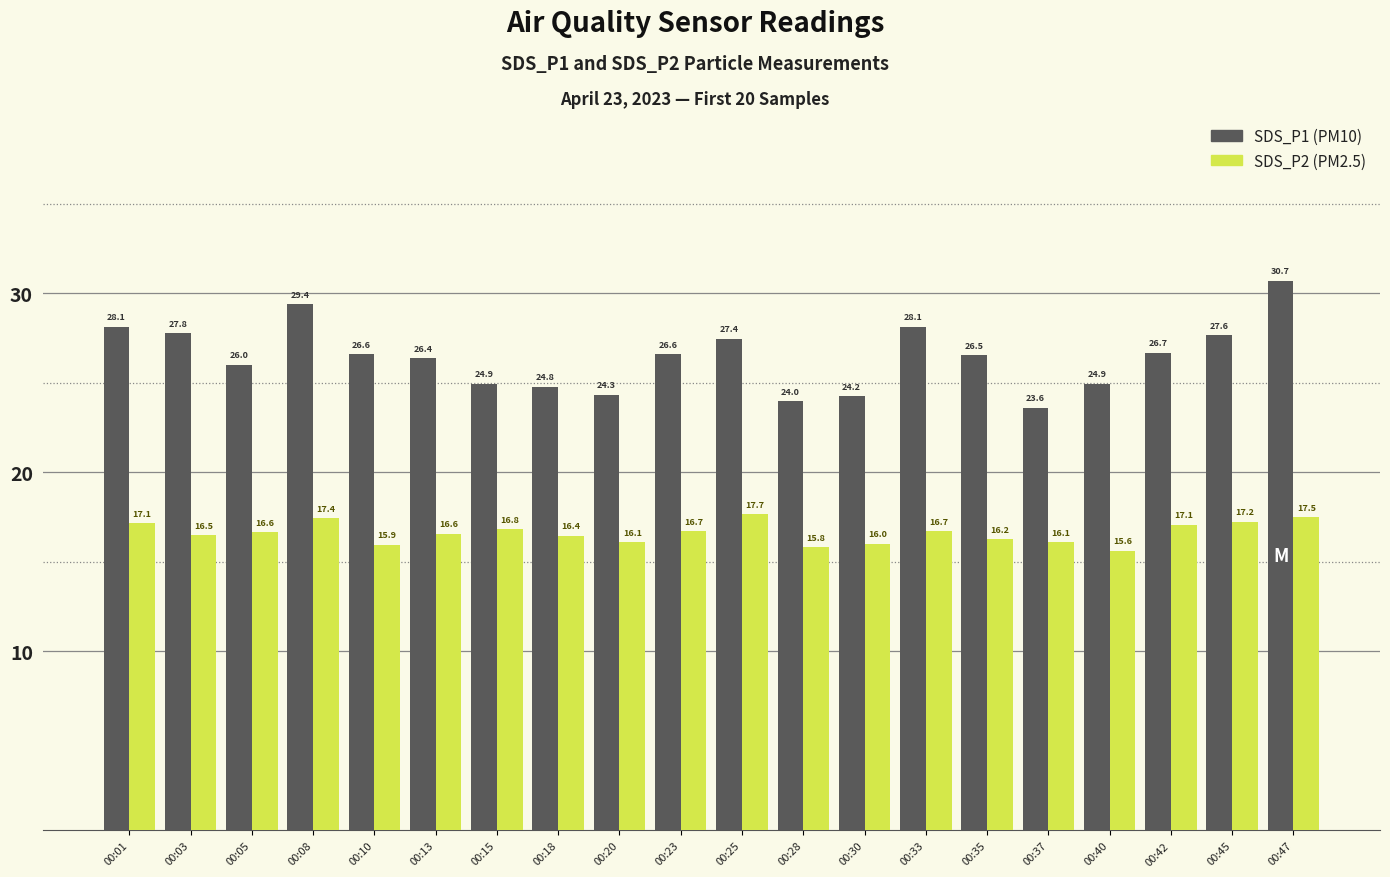

At which category is the sum across all series the highest?

00:47